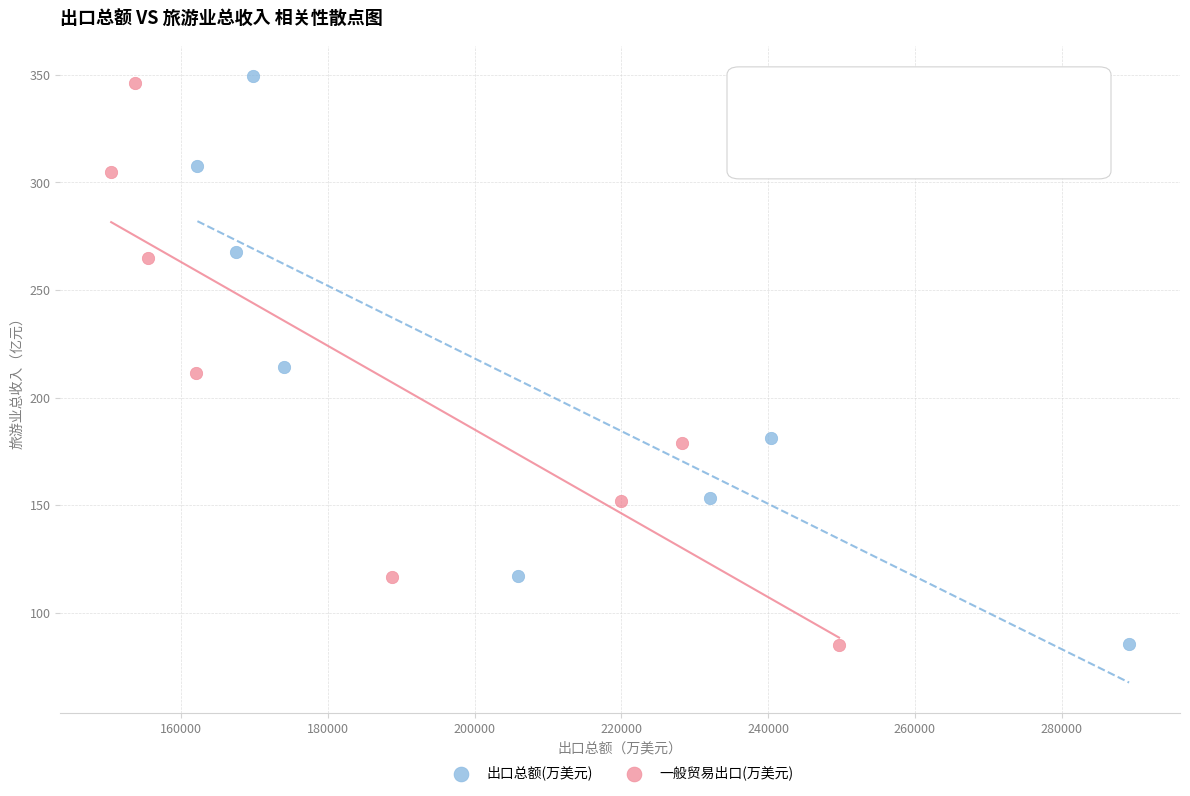

Which series has the largest Y range (max minus min)?

出口总额(万美元)